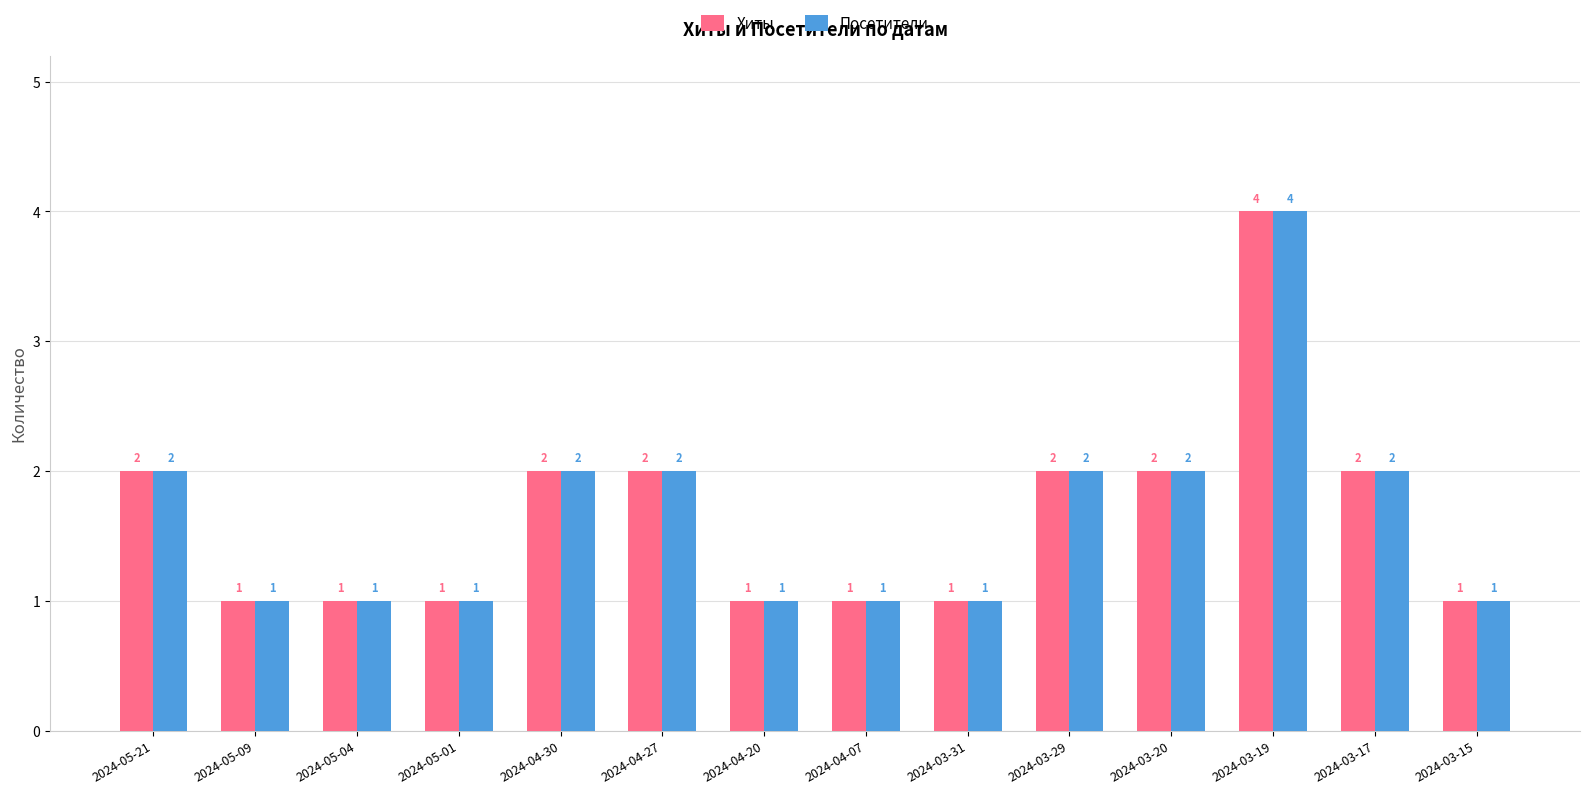

How many data points in Посетители are less than 2?

7